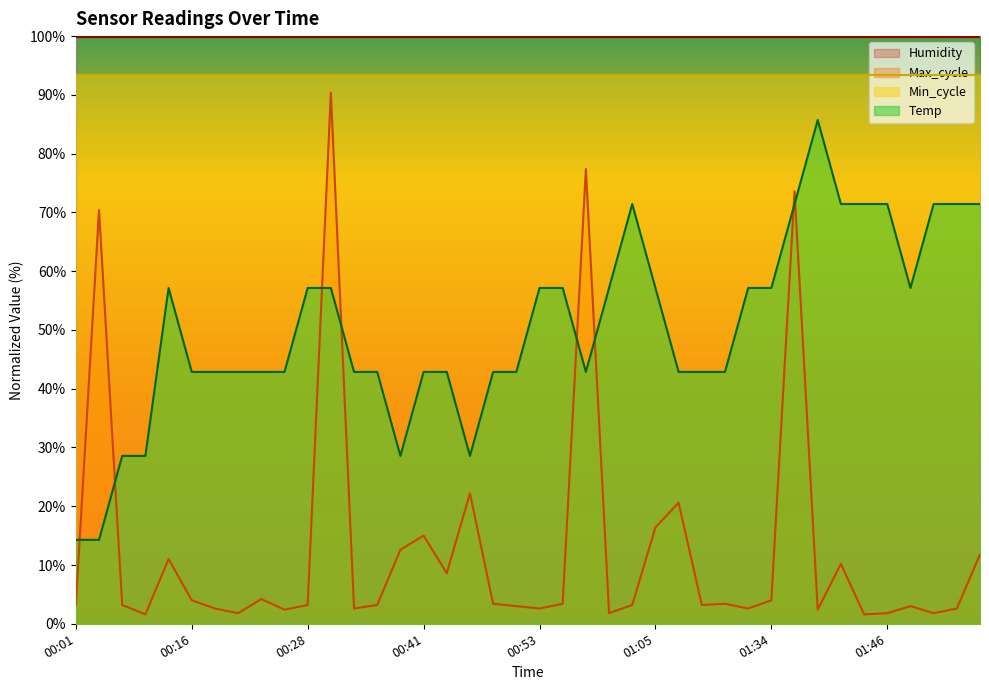

Which series ends up on top after the final intersection of Max_cycle and Temp?

Temp